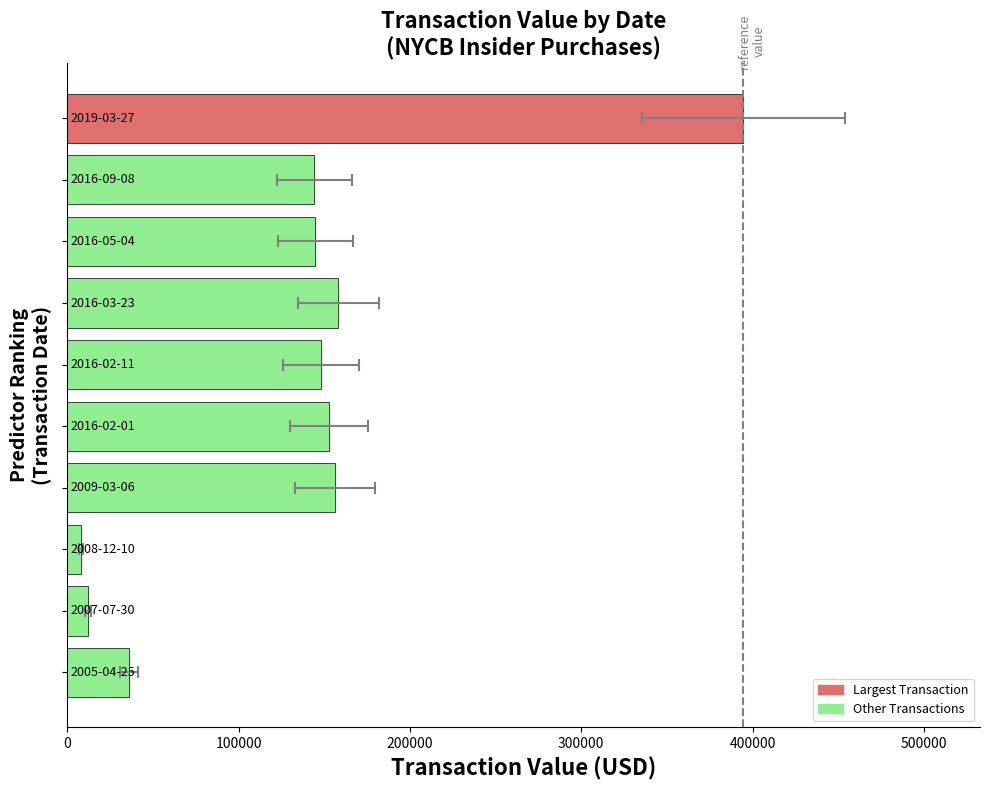

How many data points are less than 148000?

5